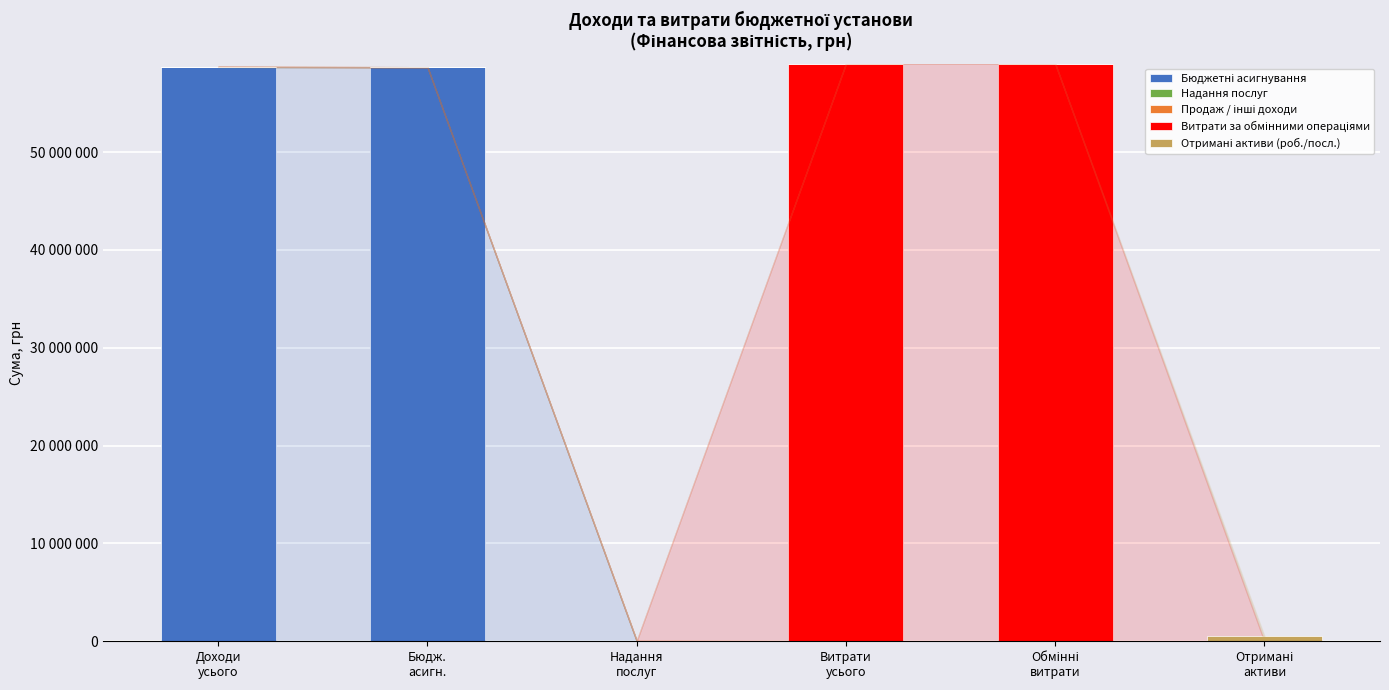

True or false: Бюджетні асигнування has a value of -38759692 at Обмінні
витрати.

False